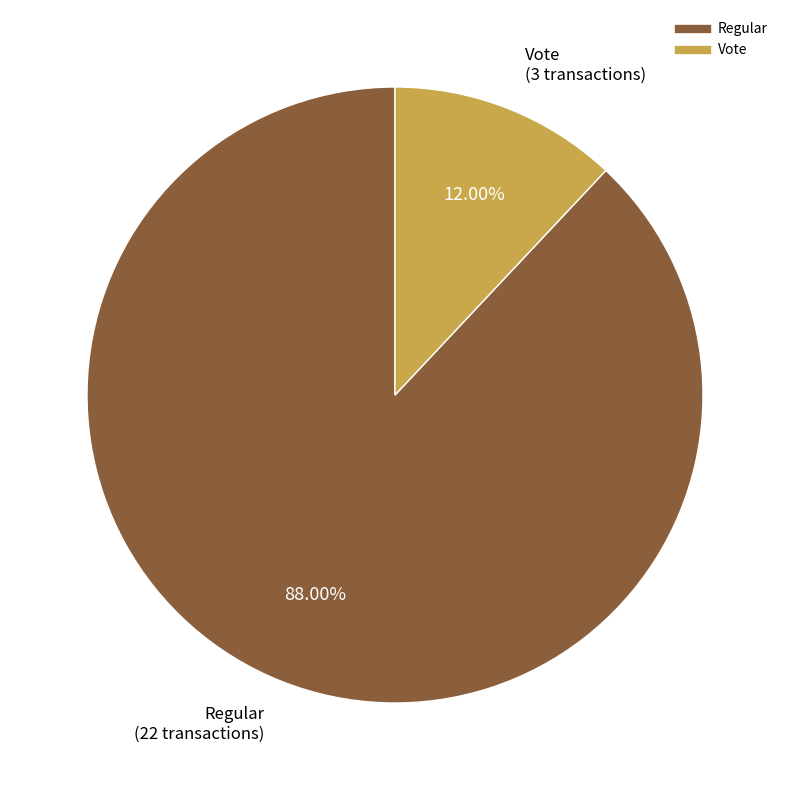

Which has a higher value, Regular or Vote?

Regular